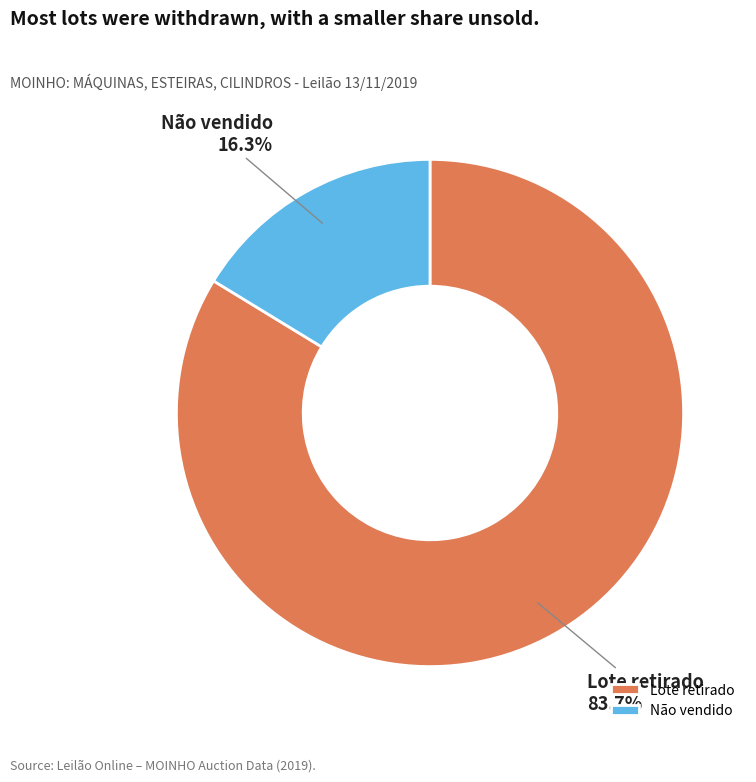

True or false: Não vendido accounts for 16% of the total.

True